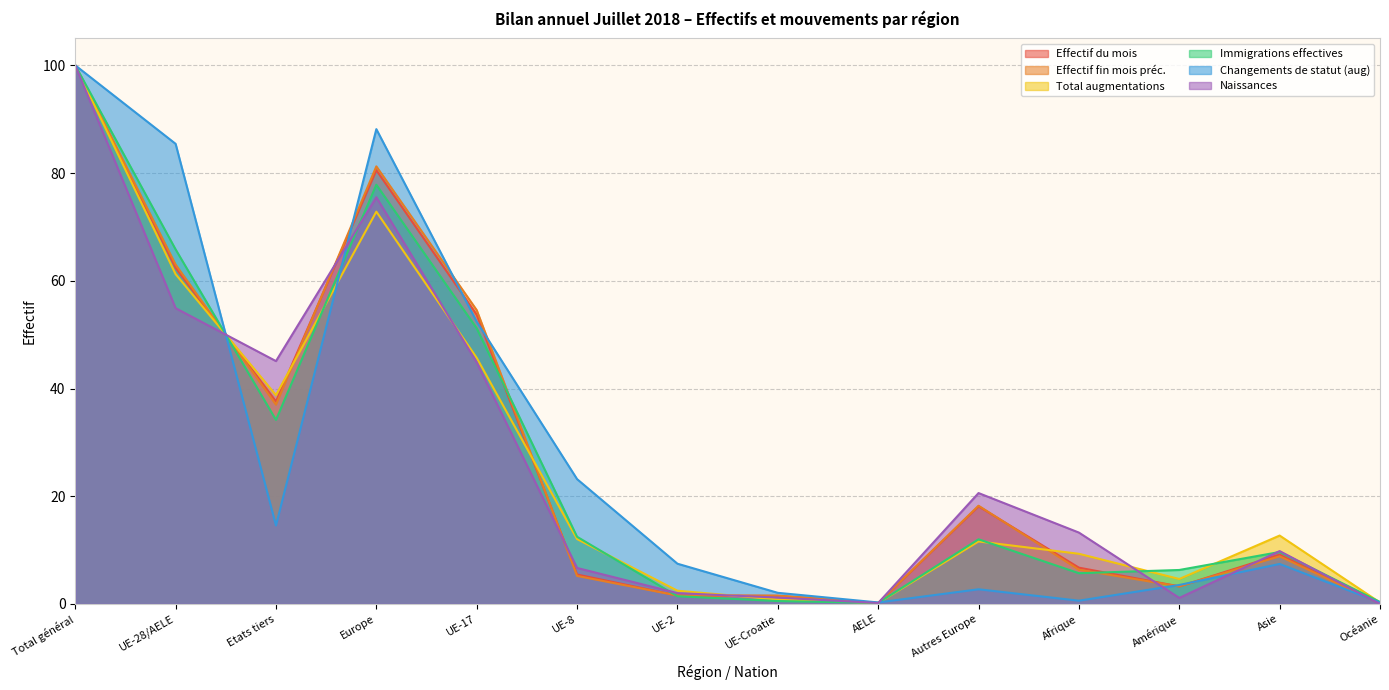

Reading right to left, extract all data points from this chart.

Effectif du mois: 0.1	9.2	3.3	6.7	18.1	0.2	1.5	1.6	5.5	53.7	80.5	37.6	62.4	100.0
Effectif fin mois préc.: 0.1	8.8	3.3	6.4	18.2	0.1	1.5	1.6	5.2	54.6	81.2	37.0	63.0	100.0
Total augmentations: 0.3	12.7	4.6	9.3	11.6	0.2	0.8	2.5	12.1	45.7	72.8	38.8	61.2	100.0
Immigrations effectives: 0.4	9.6	6.3	5.7	12.0	0.2	0.5	1.4	12.5	51.2	77.8	34.2	65.8	100.0
Changements de statut (aug): 0.3	7.4	3.5	0.6	2.7	0.3	2.1	7.5	23.2	52.4	88.2	14.6	85.4	100.0
Naissances: 0.0	9.8	1.1	13.3	20.6	0.2	1.2	2.0	6.7	44.9	75.5	45.1	54.9	100.0